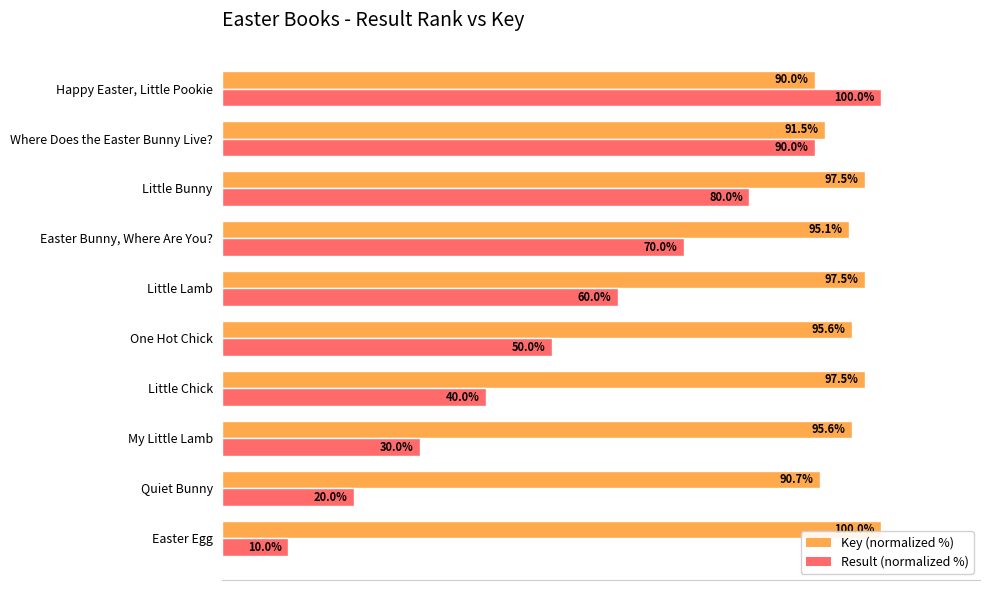

Which category has the highest value in the Key (normalized %) series?

Easter Egg